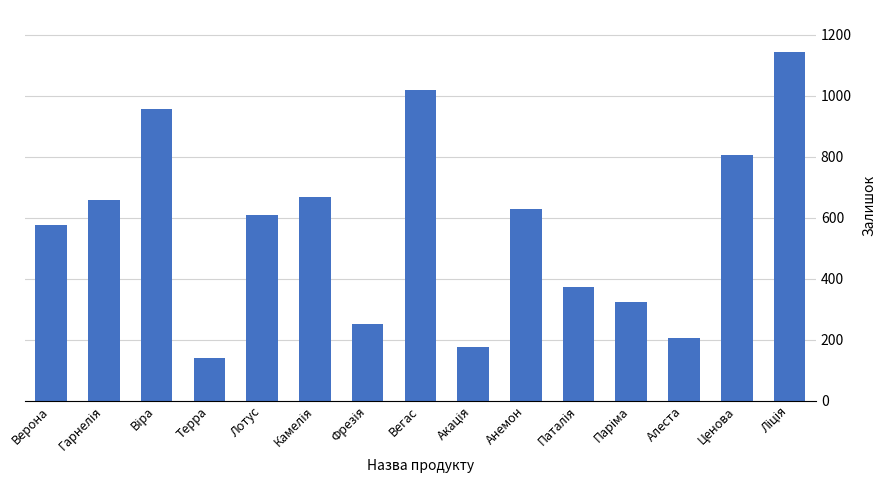

How many data points are less than 610?

7